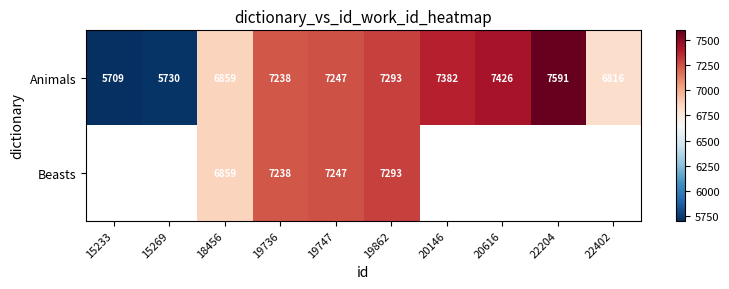

The value of Animals at 20616 is 12241. True or false?

False